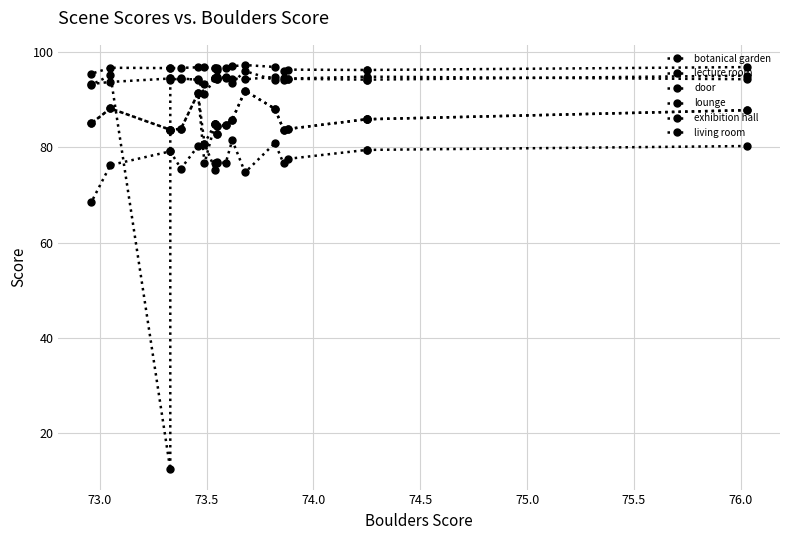

What is the greatest value displayed?

97.2